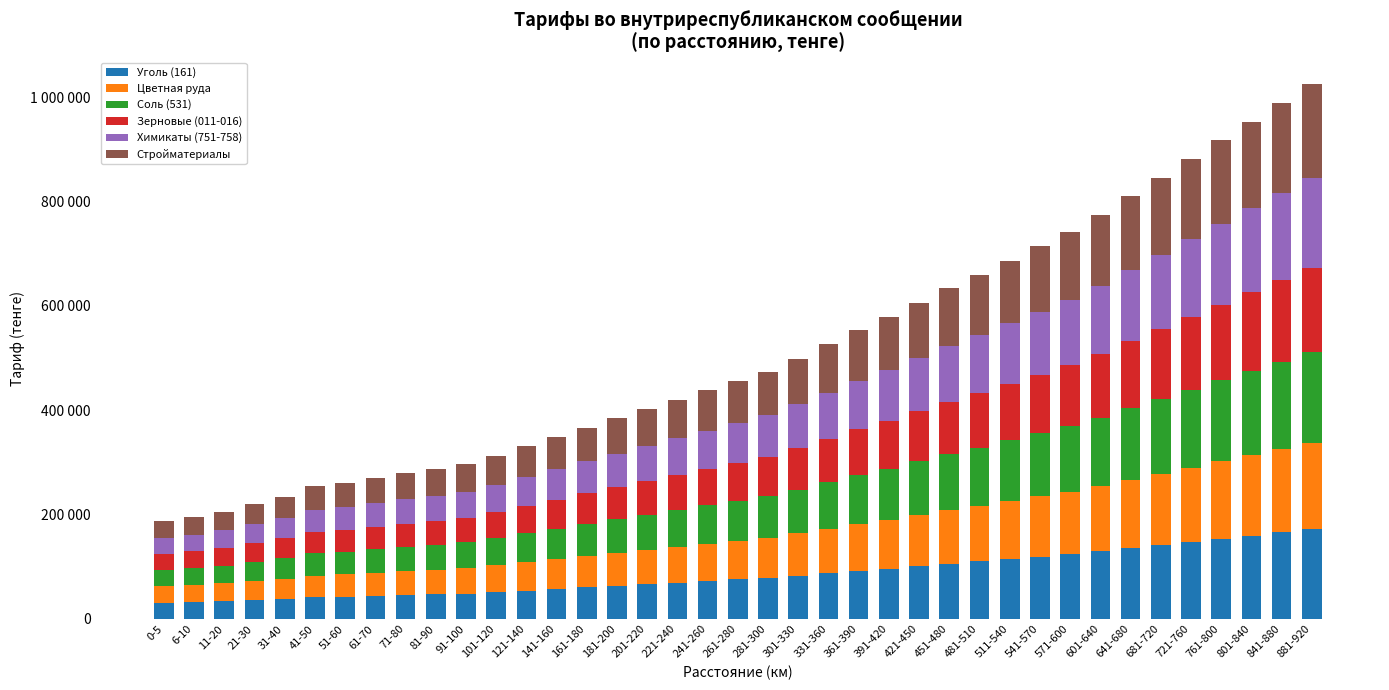

Are the bars horizontal?

No